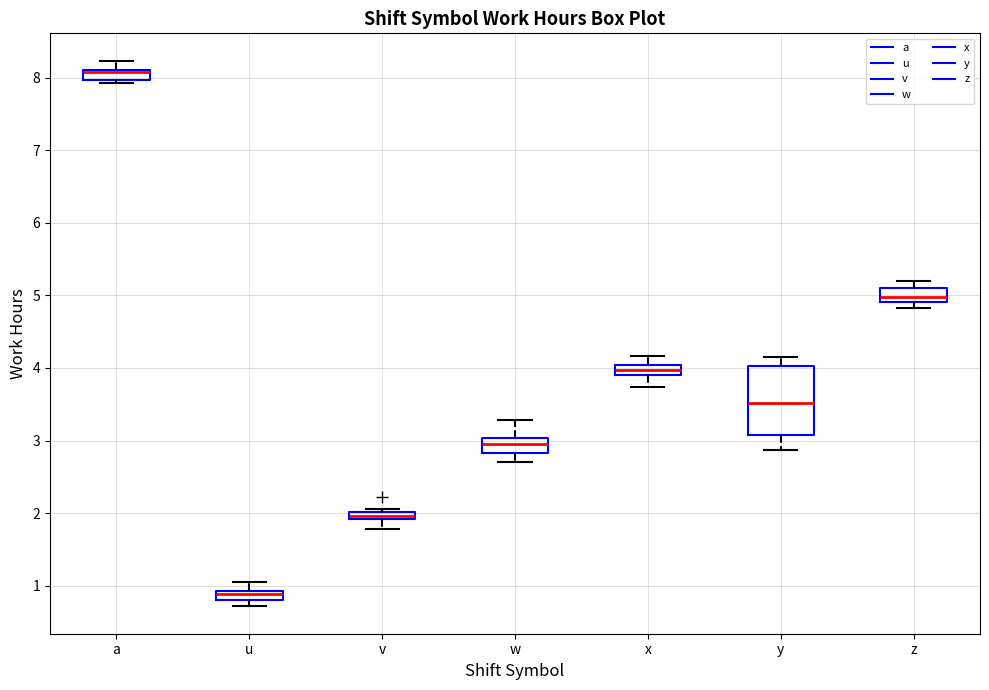

Comparing the boxes themselves (not the whiskers), which one is the tallest?

y